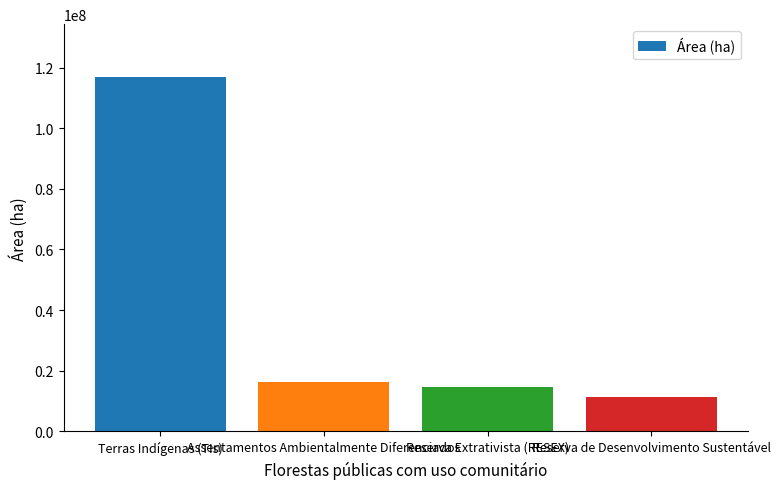

Is it true that the value at Assentamentos Ambientalmente Diferenciados is 16256552?

True